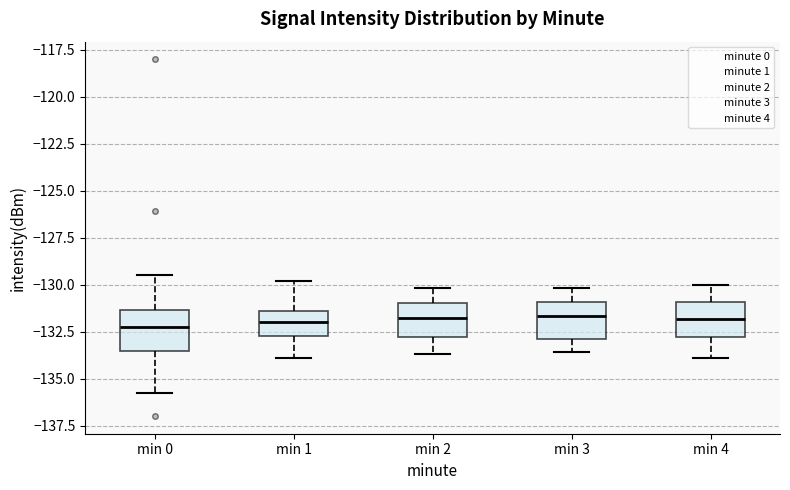

Reading left to right, transcribe this box plot: for each box, give where its median line is, the range the box spans, and where its two whiskers end, as read against the y-axis. The values are not printed on the chart, so give them approximately, as read against the axis.

min 0: median -132.0, box -133.5 to -131.5, whiskers -135.5 to -129.5
min 1: median -132.0, box -133.0 to -131.5, whiskers -134.0 to -130.0
min 2: median -131.5, box -133.0 to -131.0, whiskers -133.5 to -130.0
min 3: median -131.5, box -133.0 to -131.0, whiskers -133.5 to -130.0
min 4: median -132.0, box -133.0 to -131.0, whiskers -134.0 to -130.0